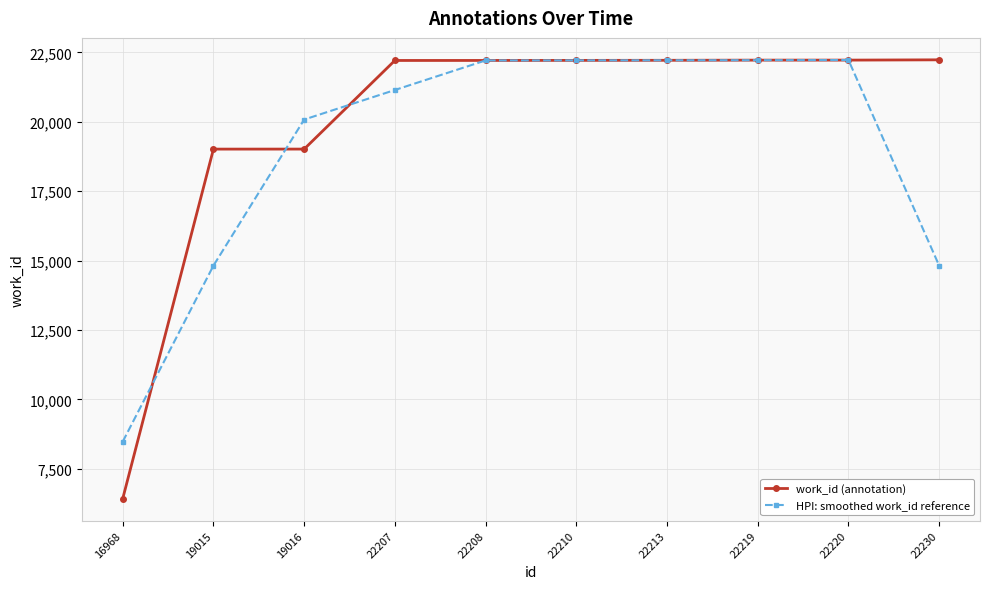

The work_id (annotation) series shows 19015.0 at 19015. True or false?

True